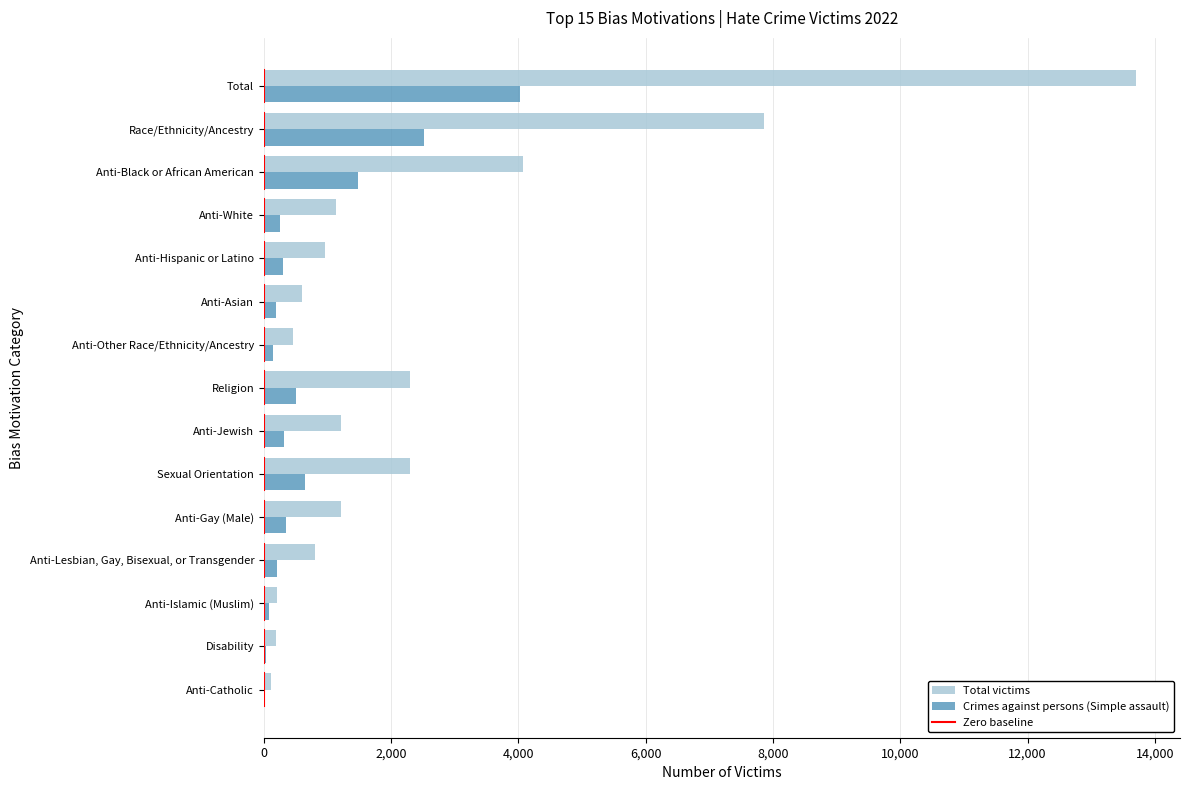

What is the sum of all Crimes against persons (Simple assault) values?

11027